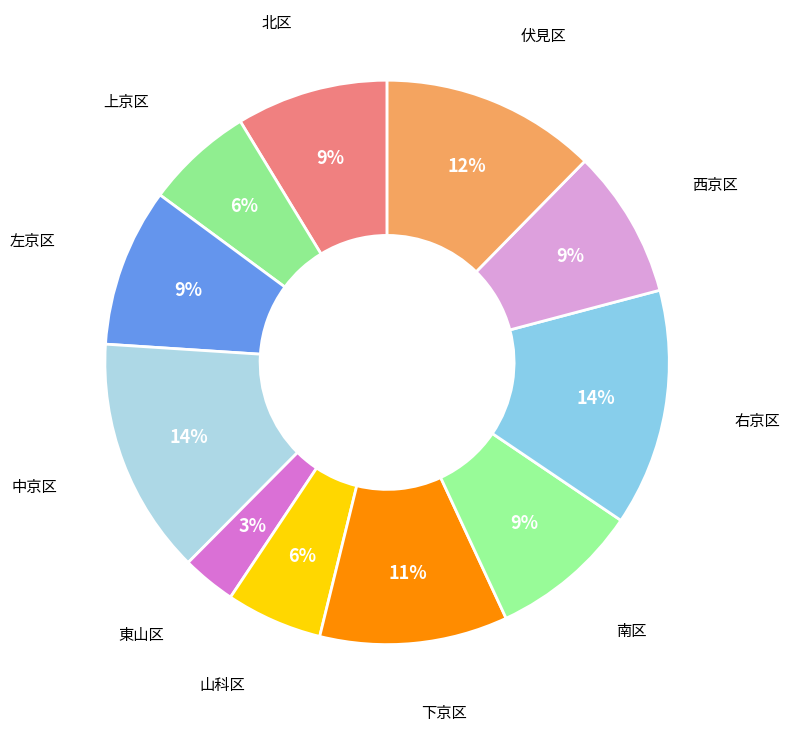

What percentage is the 伏見区 slice, to the nearest percent?

12%